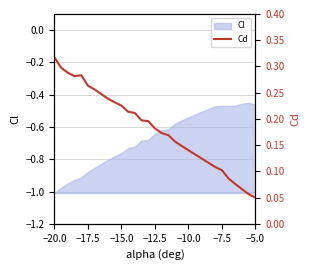

Which category has the lowest value in the Cl series?

−20.0